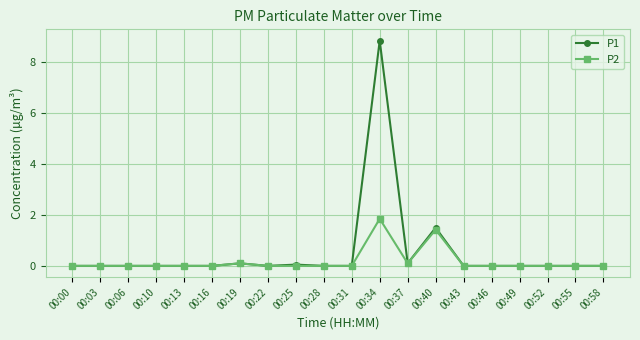

Count the number of data series in this chart.

2